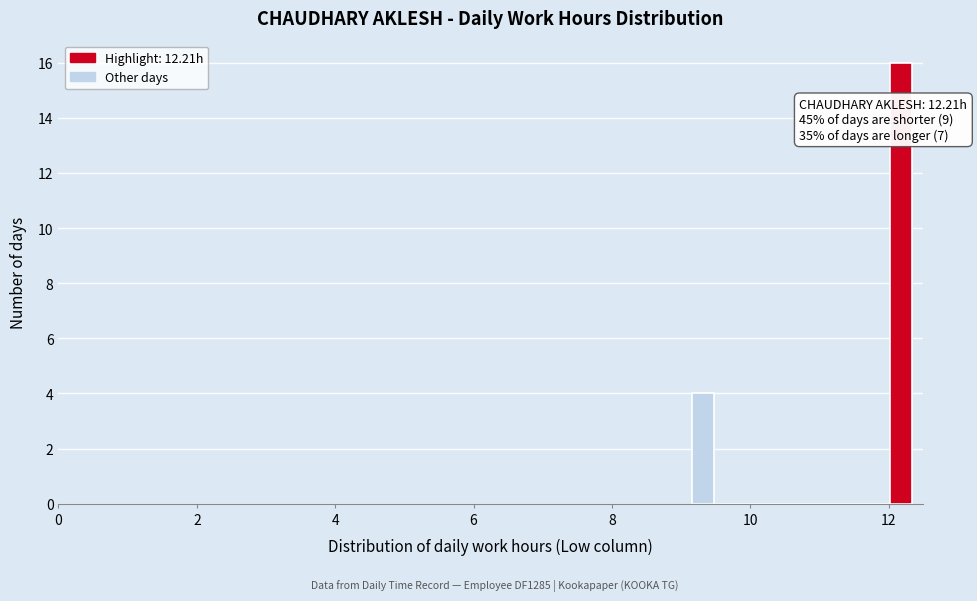

Read against the x-axis, roughly where is the centre of the tallest bar?

12.2